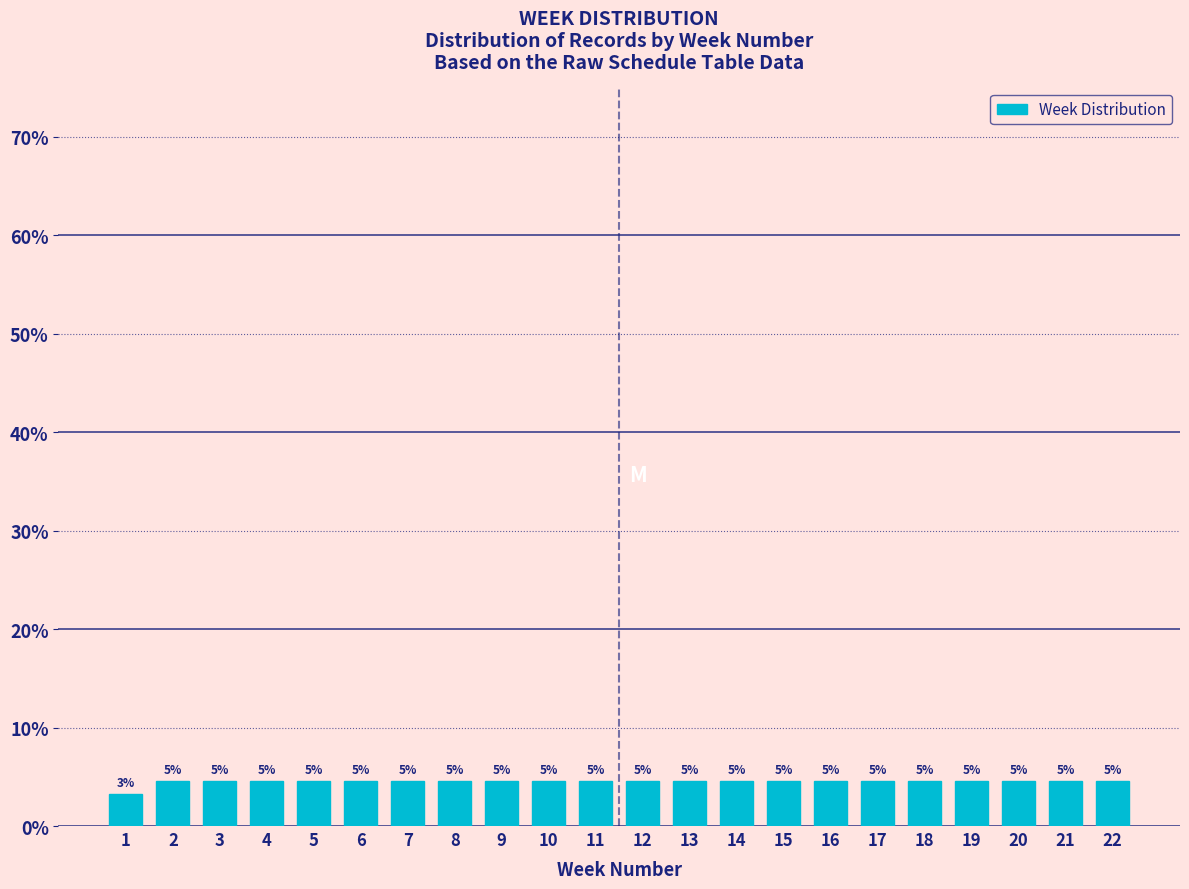

How many bars are there in total?

22